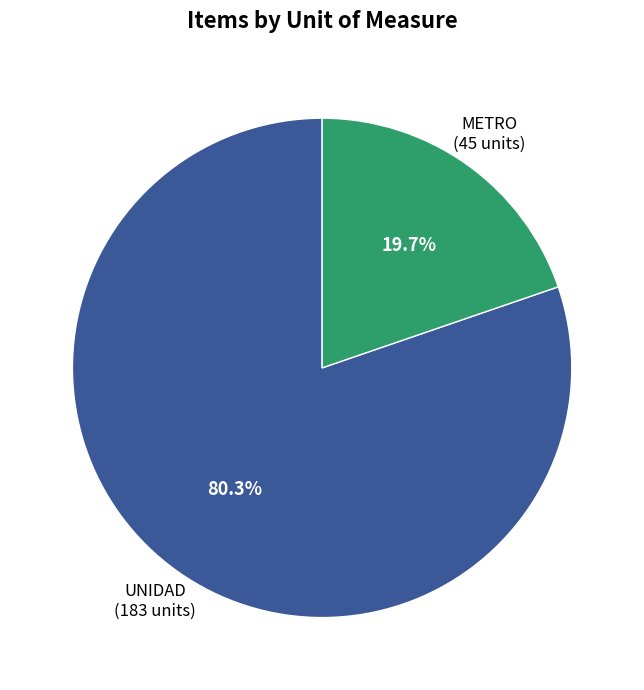

To the nearest percent, what is the difference between the largest and smallest slice percentages?

61%